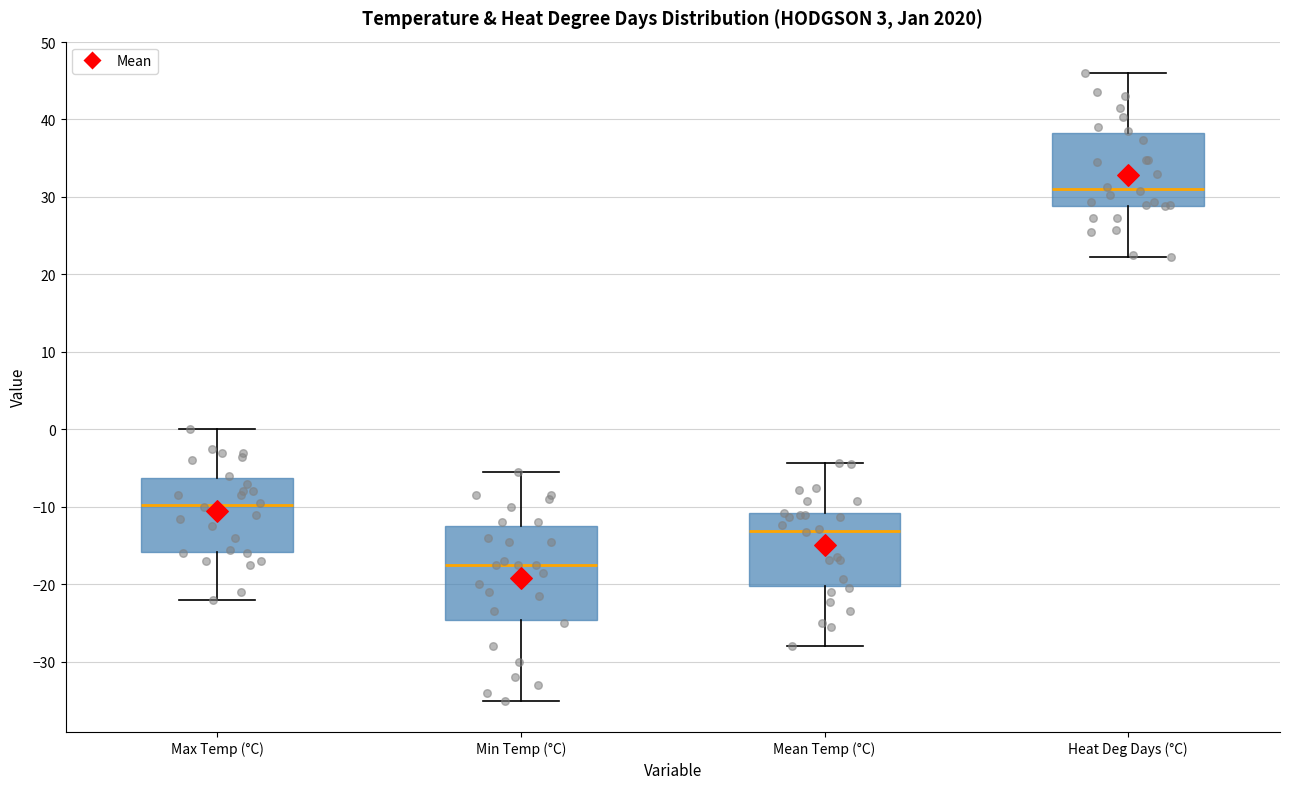

Reading left to right, read every box against the y-axis: the position of its median line, the range the box covers, and the ends of its whiskers. The values are not printed on the chart, so give them approximately, as read against the axis.

Max Temp (°C): median -10, box -16 to -6, whiskers -22 to 0
Min Temp (°C): median -17, box -25 to -12, whiskers -35 to -5
Mean Temp (°C): median -13, box -20 to -11, whiskers -28 to -4
Heat Deg Days (°C): median 31, box 29 to 38, whiskers 22 to 46